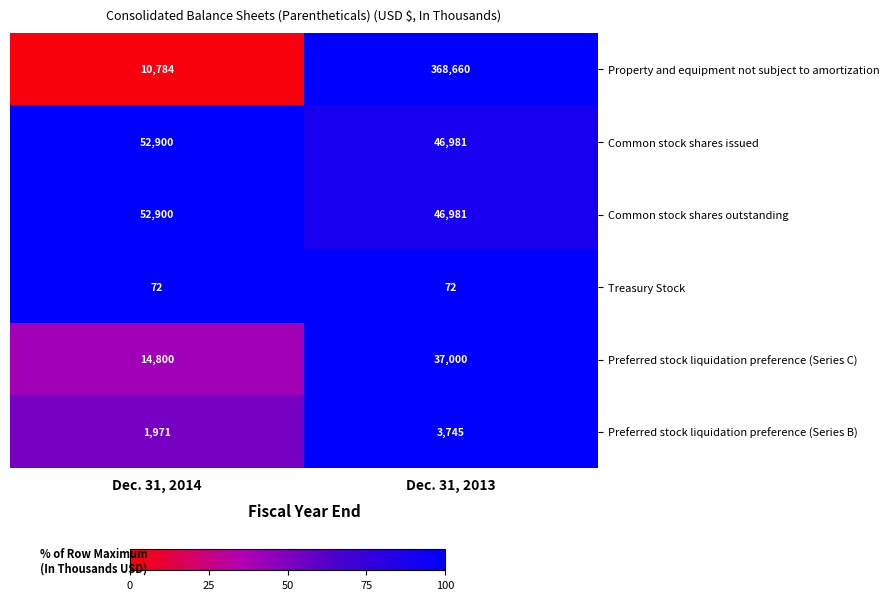

What is the difference between the maximum and minimum values in the Preferred stock liquidation preference (Series B) series?

1774